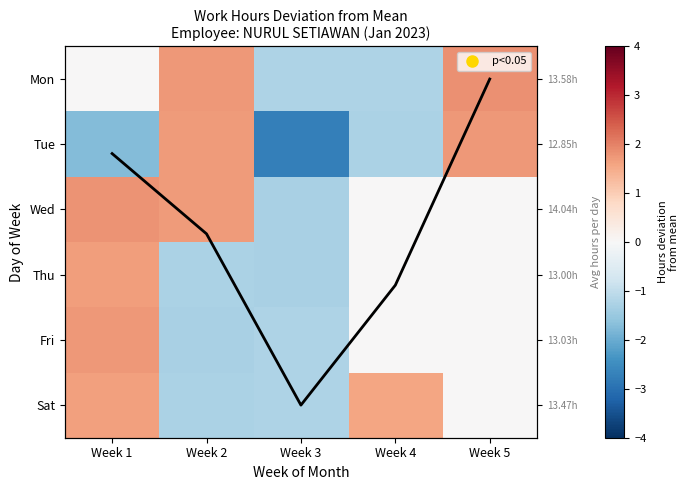

At how many categories does at least one series exceed 1?

4